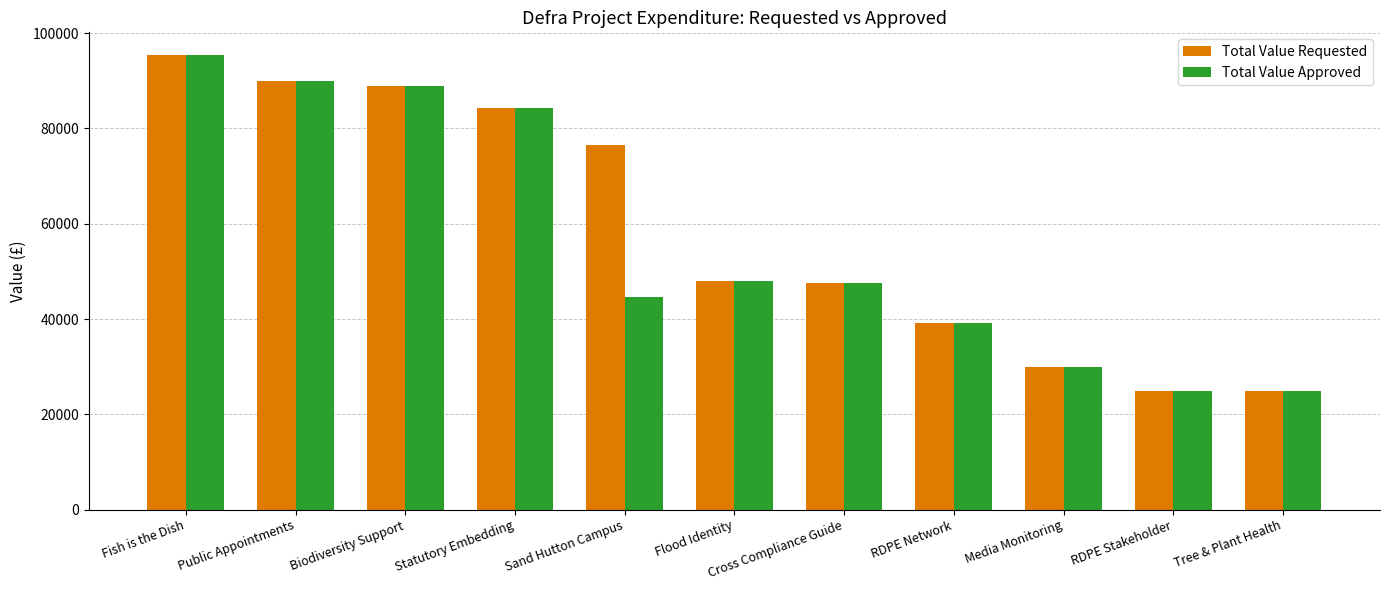

What is the maximum value for Total Value Approved?

95400